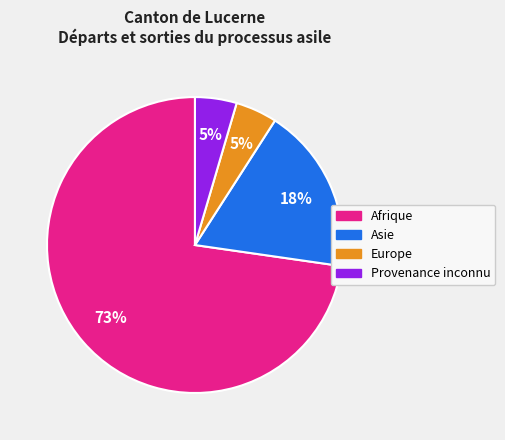

To the nearest percent, what is the average slice percentage?

25%